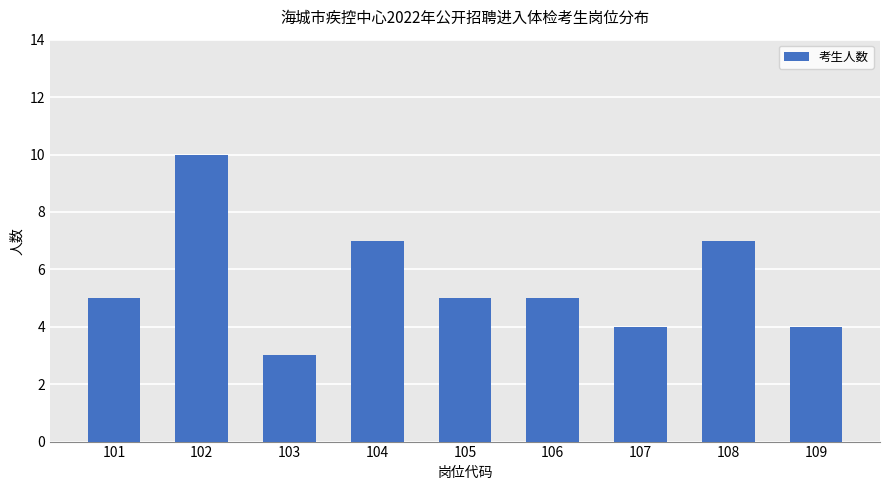

The chart shows a value of 5 at 101. True or false?

True